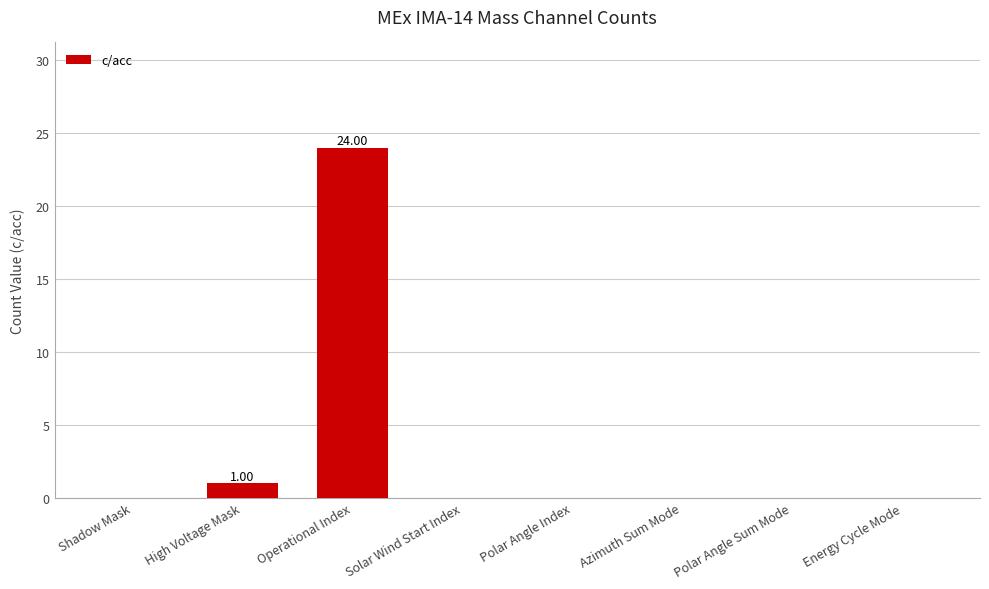

Reading left to right, extract all data points from this chart.

0	1	24	0	0	0	0	0